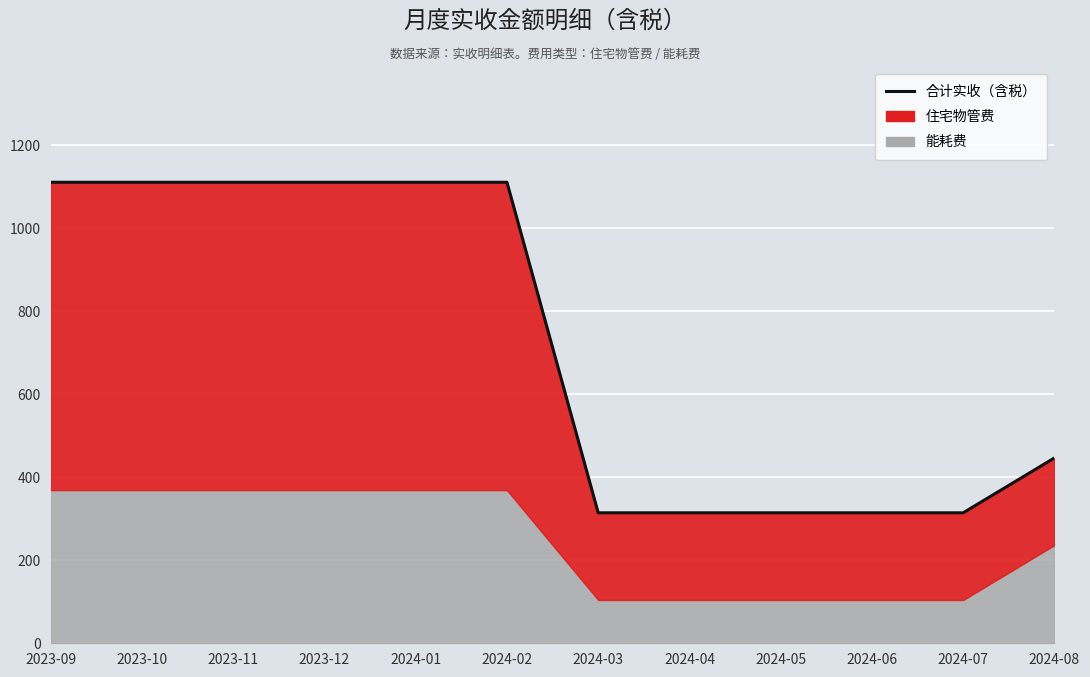

Count the number of categories in the chart.

12